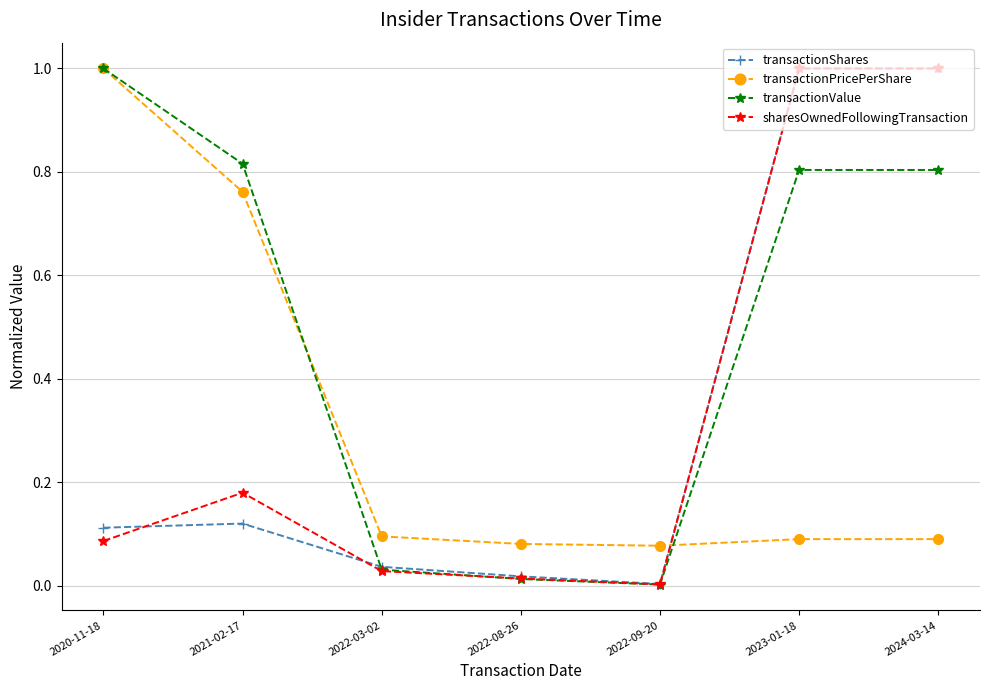

Where do transactionShares and transactionPricePerShare first cross each other?

2022-09-20 and 2023-01-18